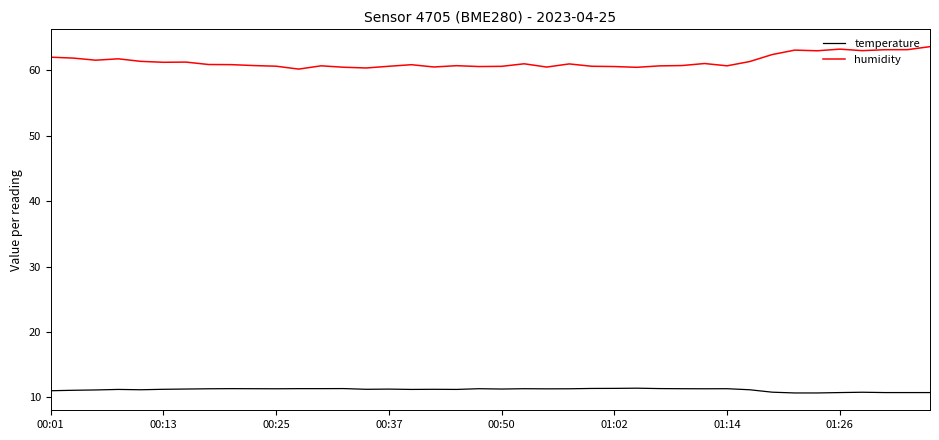

True or false: humidity and temperature cross at least once.

False